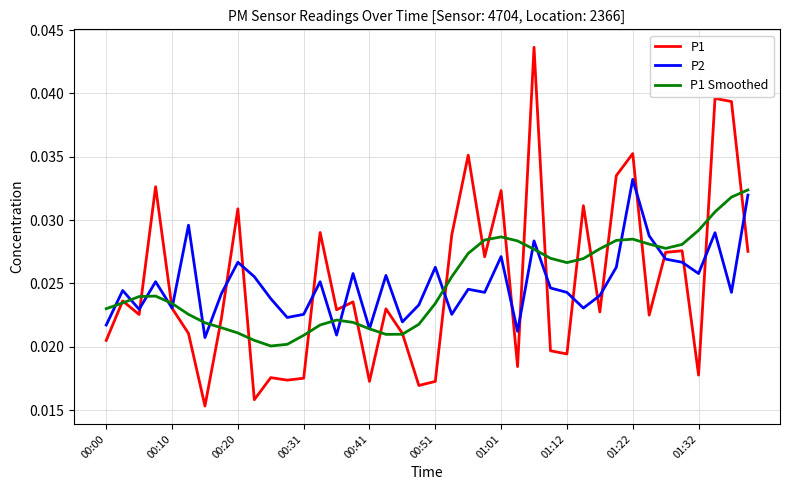

Which series has the largest range (max minus min)?

P1